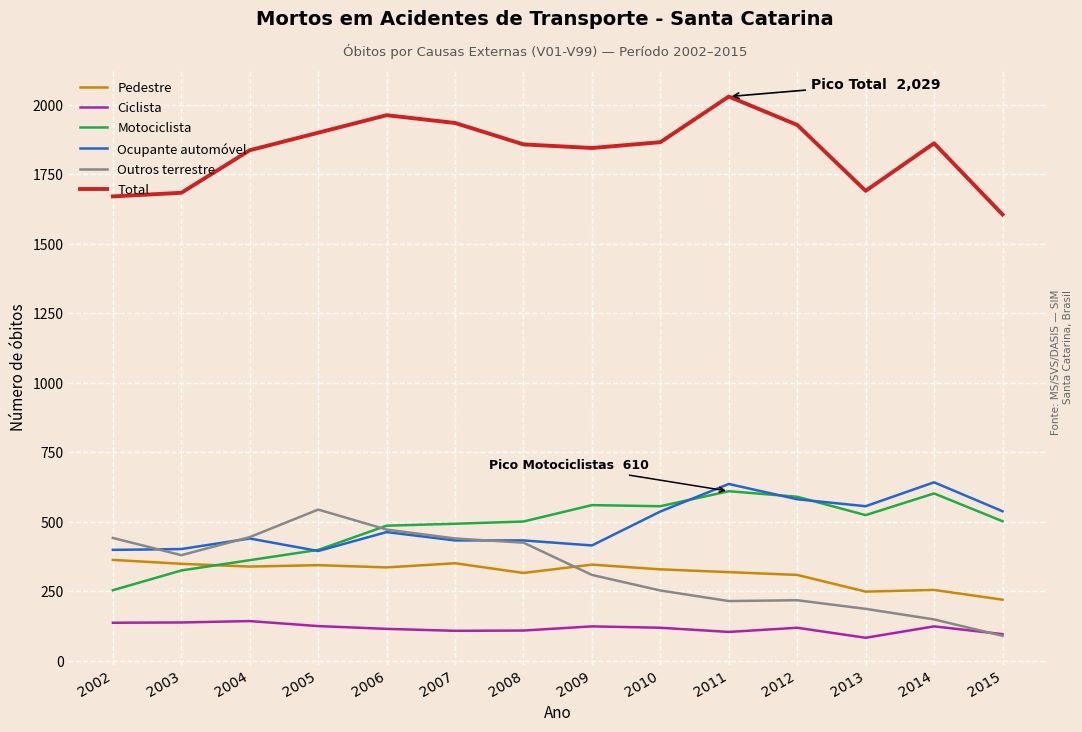

Rank the series by their maximum value, from highest to lowest.

Total, Ocupante automóvel, Motociclista, Outros terrestre, Pedestre, Ciclista